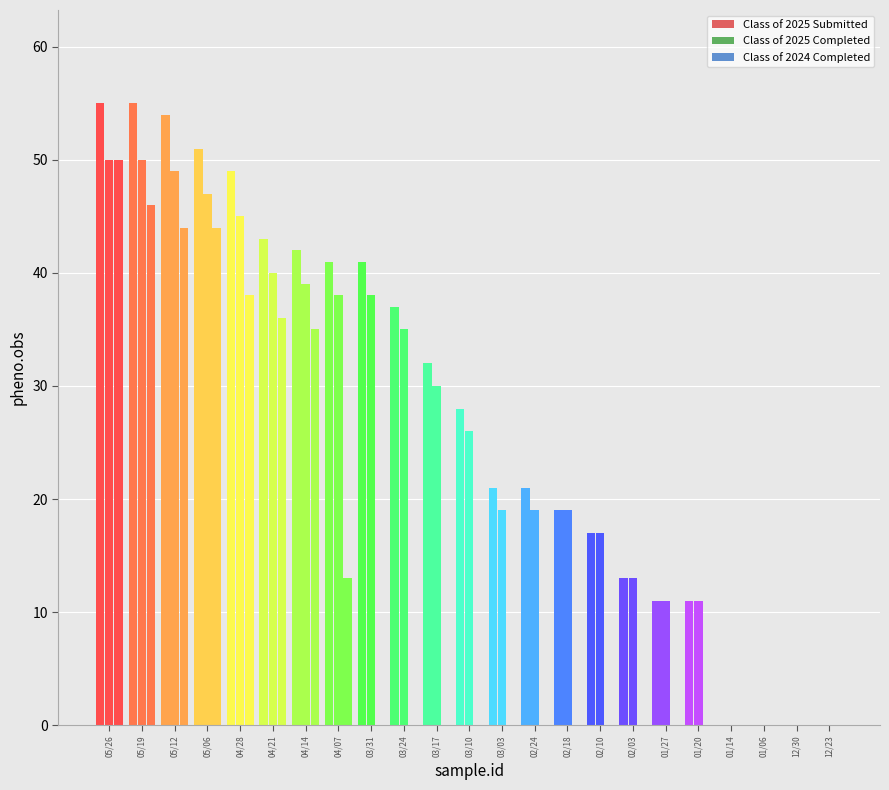

What is the label of the 3rd bar from the right?

01/06